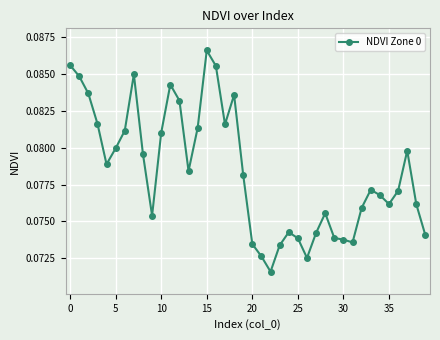

How many values are between 0 and 1?

40